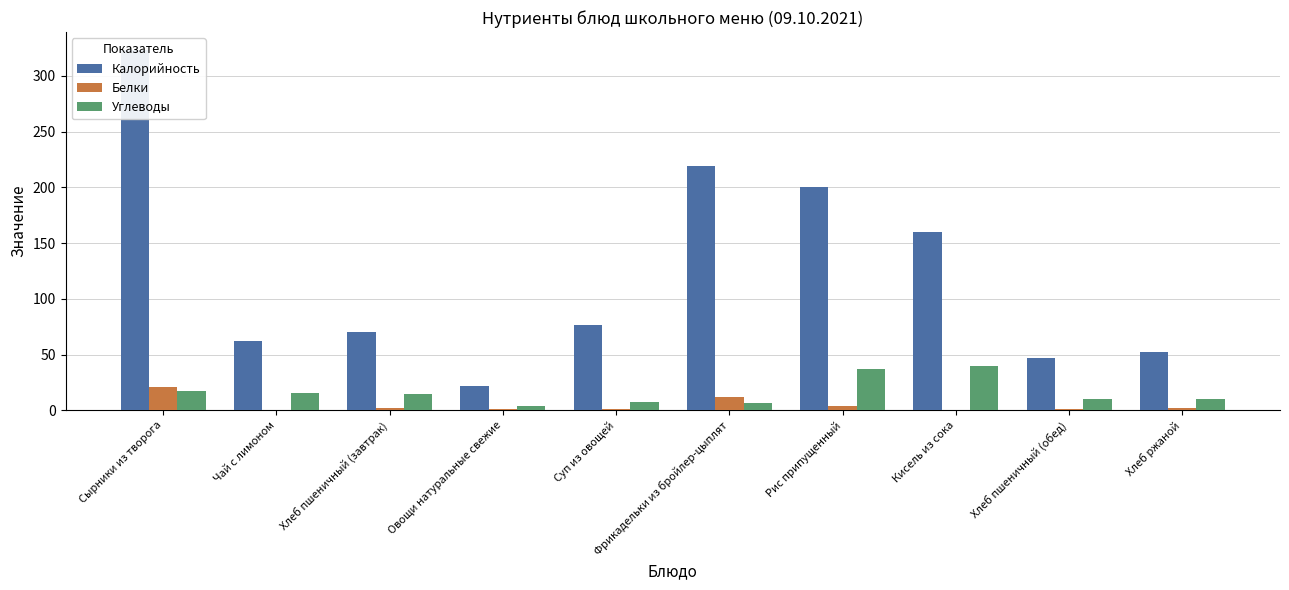

What is the minimum value for Калорийность?

22.0